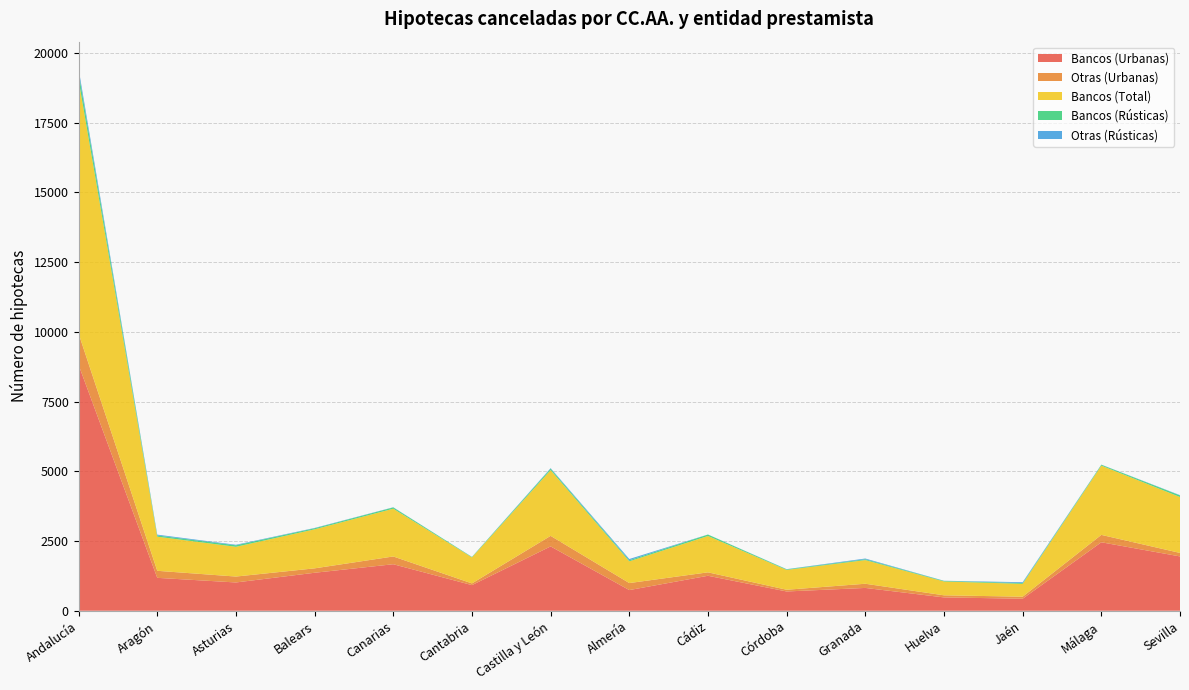

Reading right to left, transcribe all the data shown in this chart.

Bancos (Urbanas): Sevilla=1948	Málaga=2455	Jaén=431	Huelva=478	Granada=818	Córdoba=691	Cádiz=1254	Almería=741	Castilla y León=2307	Cantabria=919	Canarias=1668	Balears=1362	Asturias=1014	Aragón=1180	Andalucía=8816
Otras (Urbanas): Sevilla=125	Málaga=265	Jaén=73	Huelva=75	Granada=150	Córdoba=62	Cádiz=123	Almería=251	Castilla y León=378	Cantabria=61	Canarias=278	Balears=158	Asturias=212	Aragón=252	Andalucía=1124
Bancos (Total): Sevilla=2005	Málaga=2485	Jaén=460	Huelva=497	Granada=848	Córdoba=711	Cádiz=1304	Almería=780	Castilla y León=2358	Cantabria=934	Canarias=1713	Balears=1400	Asturias=1067	Aragón=1224	Andalucía=9090
Bancos (Rústicas): Sevilla=57	Málaga=30	Jaén=29	Huelva=19	Granada=30	Córdoba=20	Cádiz=50	Almería=39	Castilla y León=51	Cantabria=15	Canarias=45	Balears=38	Asturias=53	Aragón=44	Andalucía=274
Otras (Rústicas): Sevilla=10	Málaga=5	Jaén=30	Huelva=6	Granada=26	Córdoba=7	Cádiz=3	Almería=44	Castilla y León=19	Cantabria=3	Canarias=7	Balears=11	Asturias=20	Aragón=29	Andalucía=131